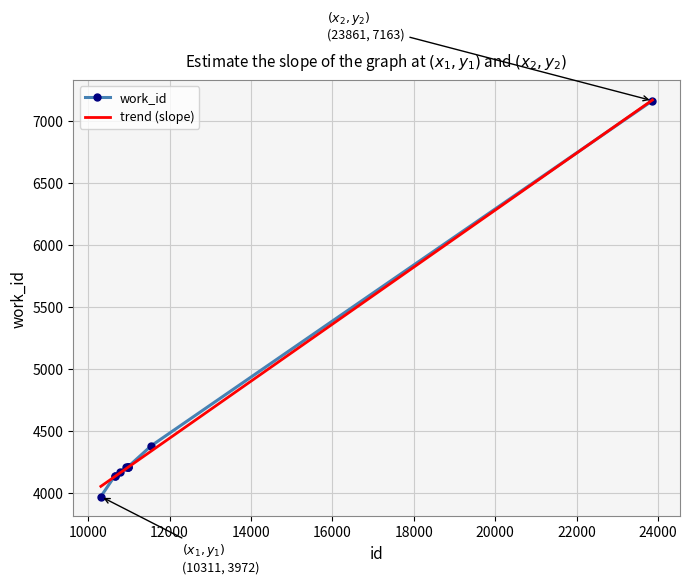

Which series has the largest range (max minus min)?

work_id